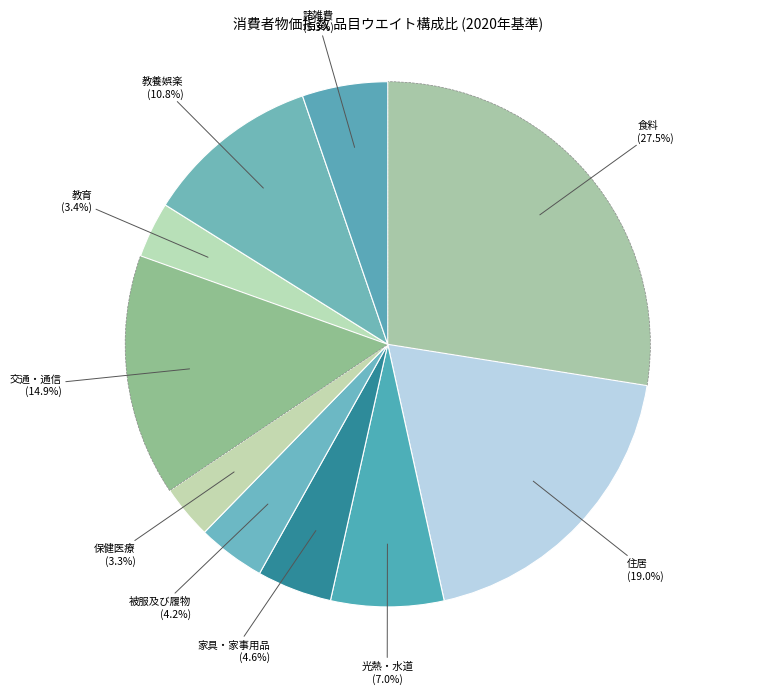

How many slices are in this pie chart?

10